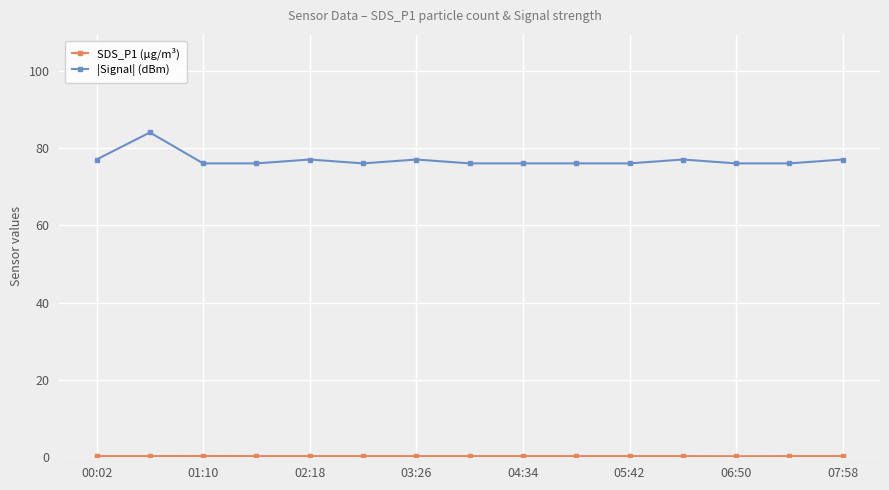

Is this an area chart (filled region under the line)?

No